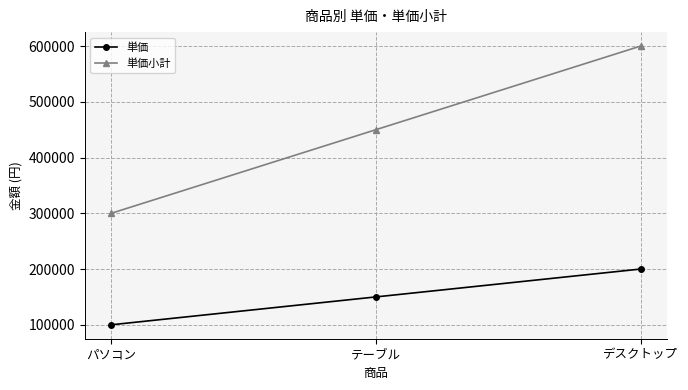

Is this an area chart (filled region under the line)?

No